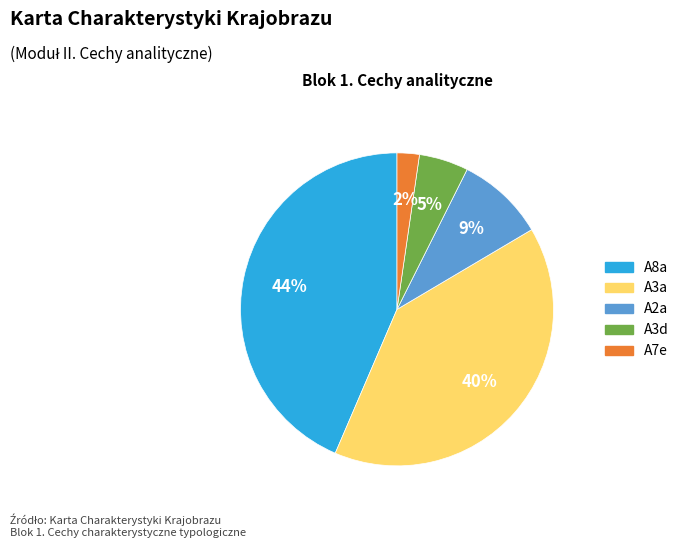

To the nearest percent, what is the average slice percentage?

20%